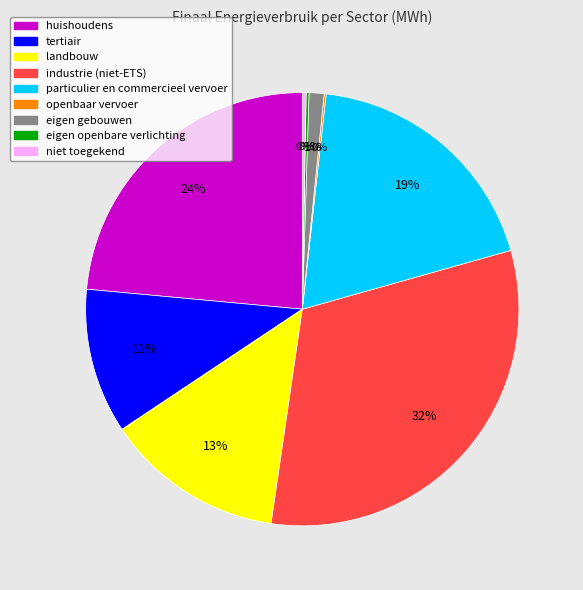

To the nearest percent, what percentage of the pie is eigen gebouwen?

1%